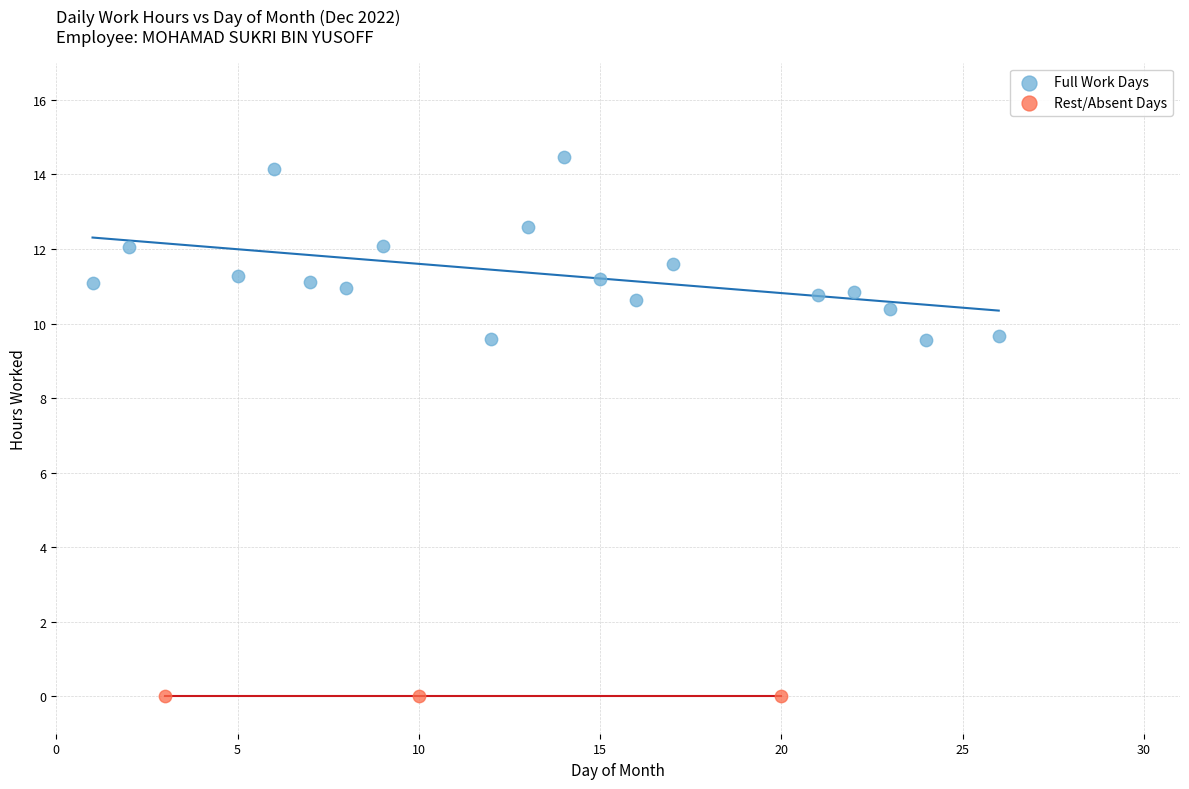

Which series contains the highest Y value?

Full Work Days